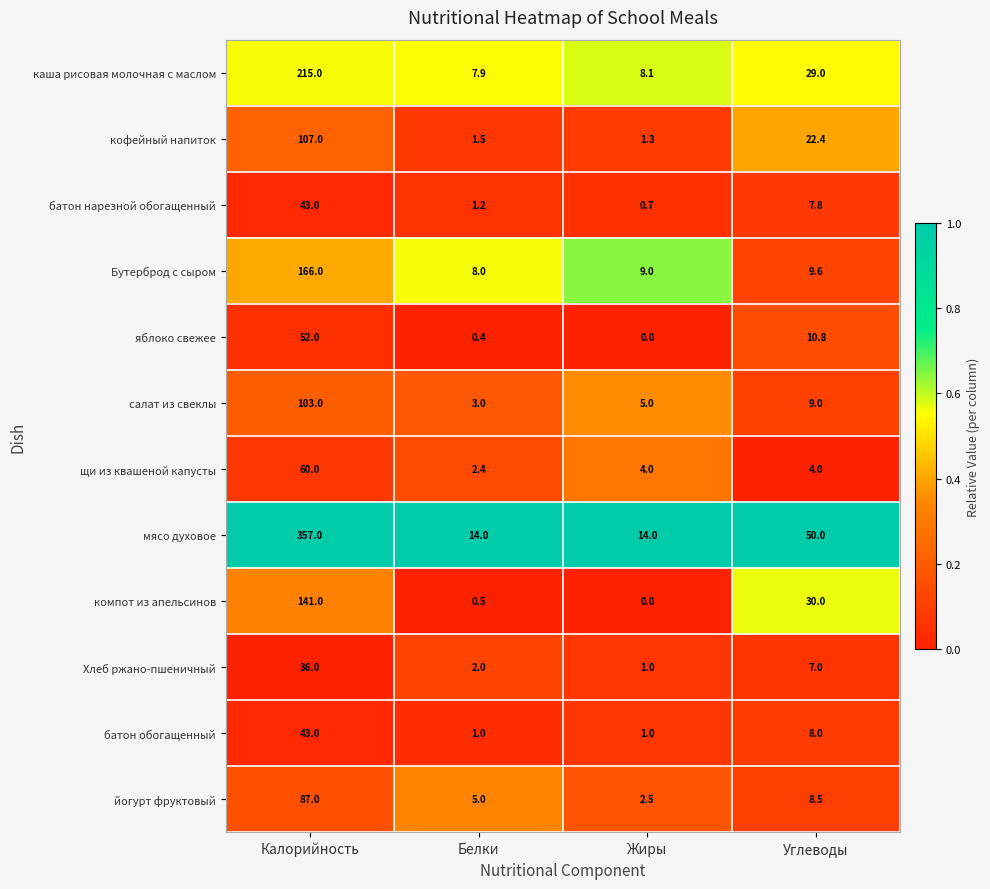

What is the lowest value of the батон обогащенный series?

1.0